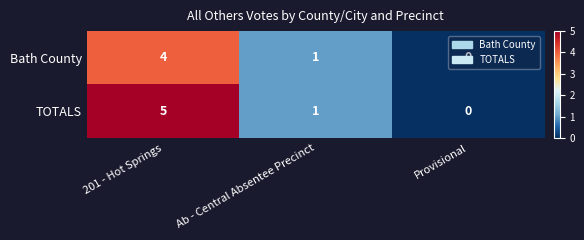

At which category does the chart reach its peak across all series?

201 - Hot Springs